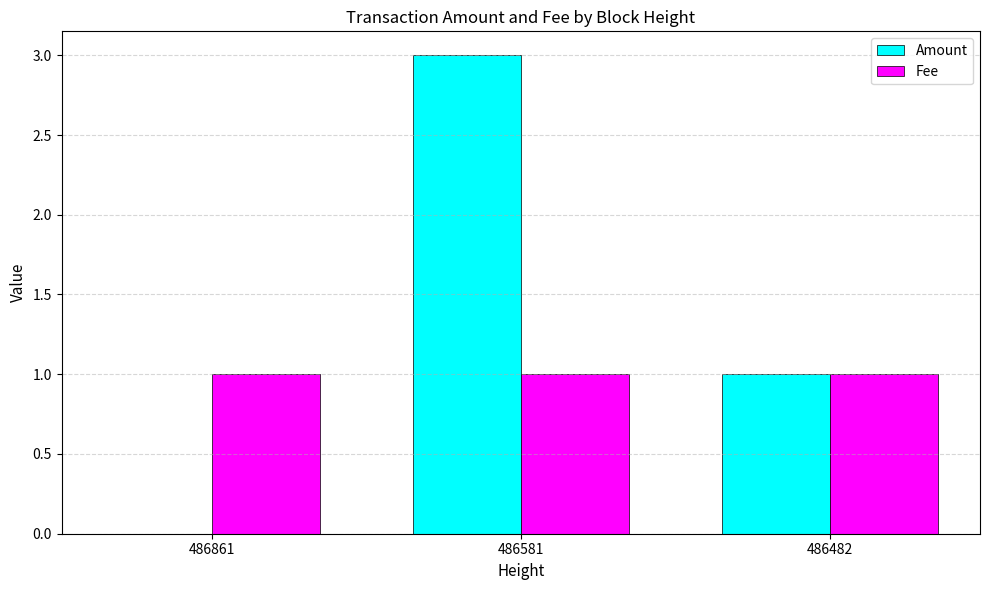

Is it true that Fee equals 0 at 486861?

False